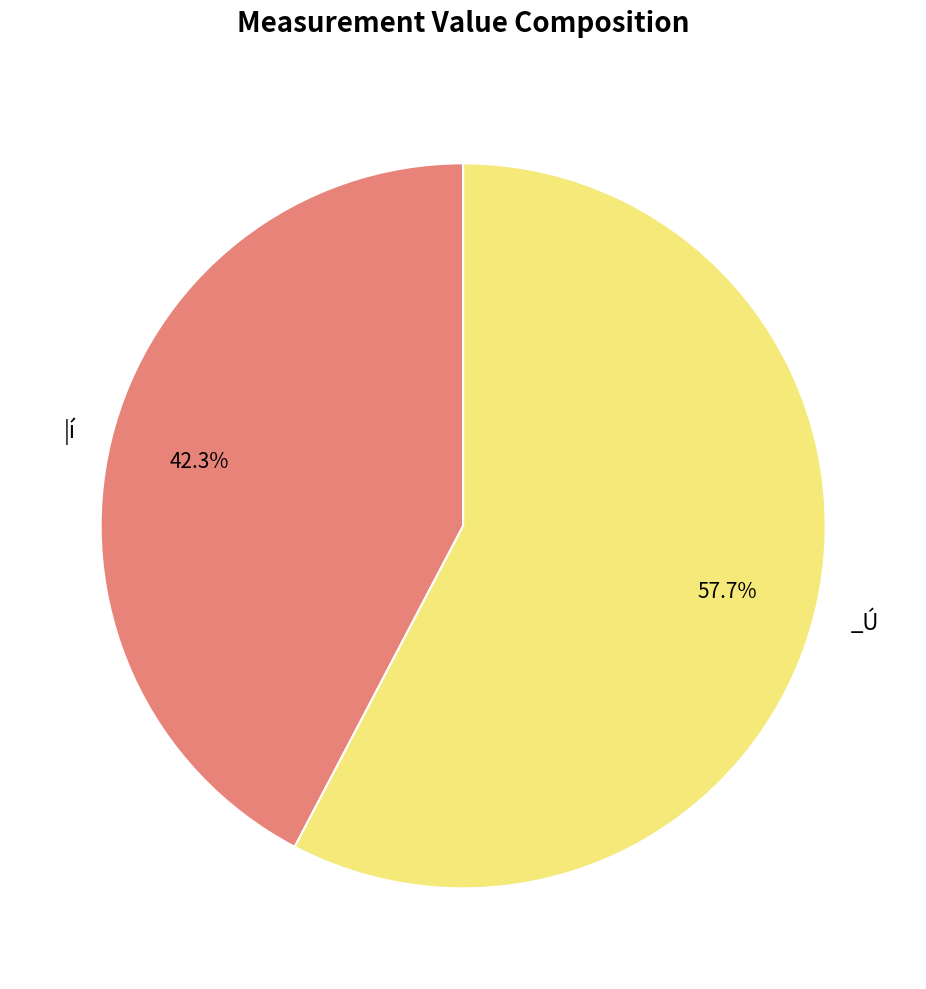

Does any single category account for the majority?

Yes